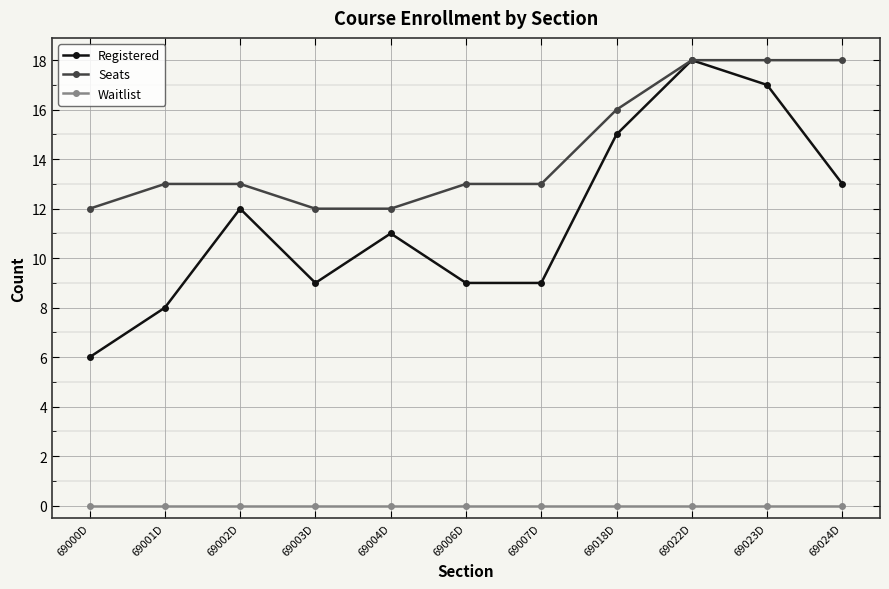

True or false: Waitlist and Seats cross at least once.

False